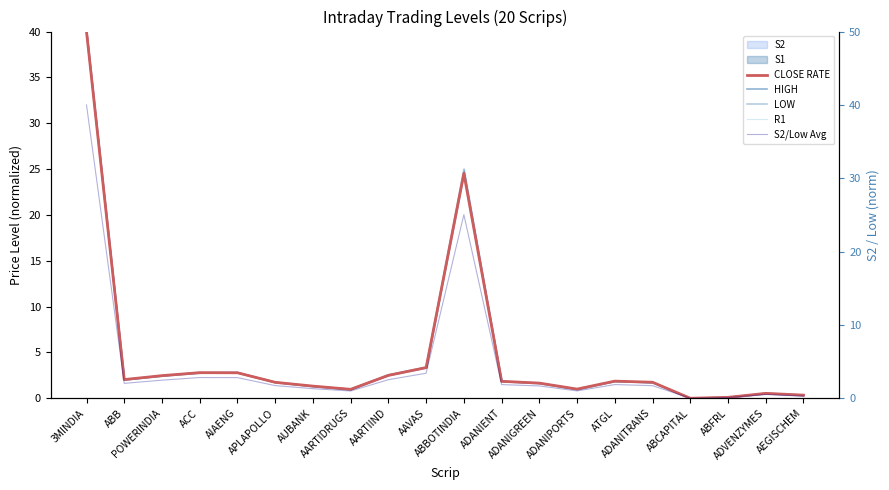

At which category does HIGH reach its first local peak?

AIAENG